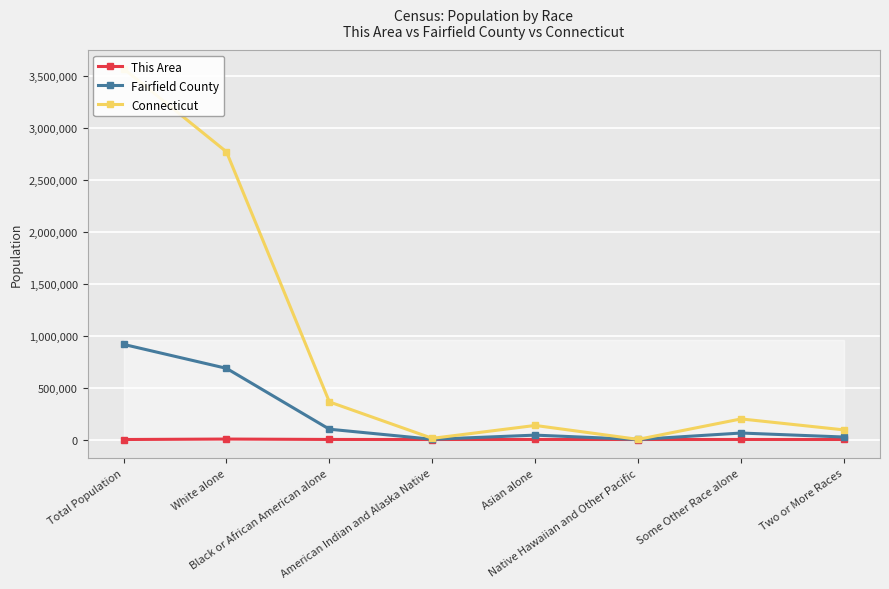

Which category has the lowest value in the Connecticut series?

Native Hawaiian and Other Pacific